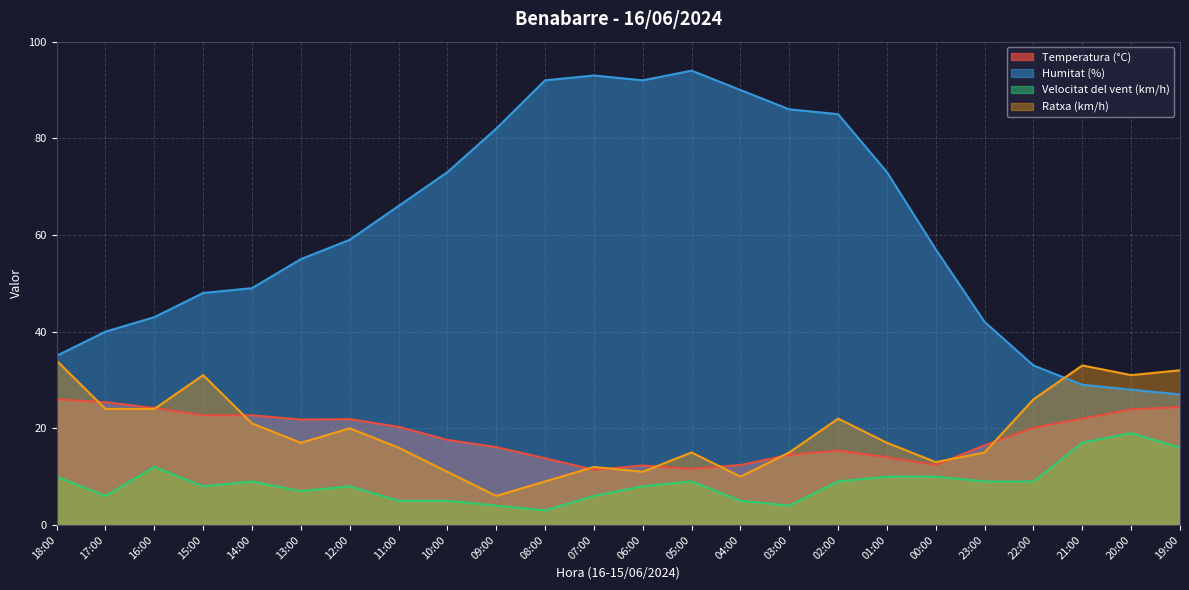

Reading left to right, list all the values displayed in this chart.

Temperatura (°C): 26.0	25.4	24.2	22.7	22.7	21.8	21.9	20.3	17.6	16.1	13.8	11.4	12.3	11.6	12.4	14.5	15.4	14.0	12.4	16.5	20.1	22.0	23.9	24.4
Humitat (%): 35.0	40.0	43.0	48.0	49.0	55.0	59.0	66.0	73.0	82.0	92.0	93.0	92.0	94.0	90.0	86.0	85.0	73.0	57.0	42.0	33.0	29.0	28.0	27.0
Velocitat del vent (km/h): 10.0	6.0	12.0	8.0	9.0	7.0	8.0	5.0	5.0	4.0	3.0	6.0	8.0	9.0	5.0	4.0	9.0	10.0	10.0	9.0	9.0	17.0	19.0	16.0
Ratxa (km/h): 34.0	24.0	24.0	31.0	21.0	17.0	20.0	16.0	11.0	6.0	9.0	12.0	11.0	15.0	10.0	15.0	22.0	17.0	13.0	15.0	26.0	33.0	31.0	32.0